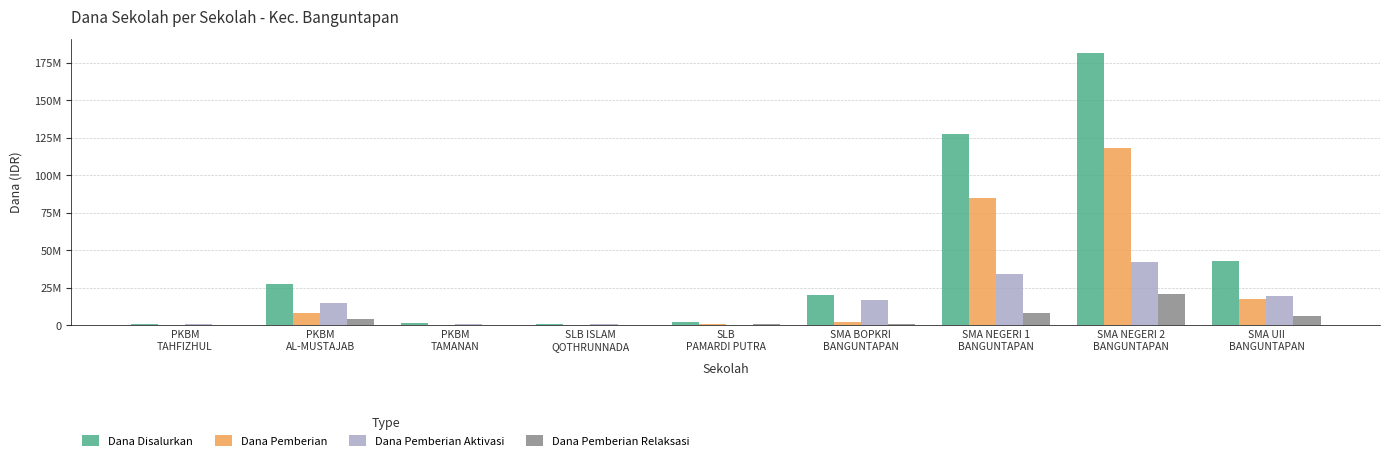

The Dana Disalurkan series shows 2000000 at SLB
PAMARDI PUTRA. True or false?

True